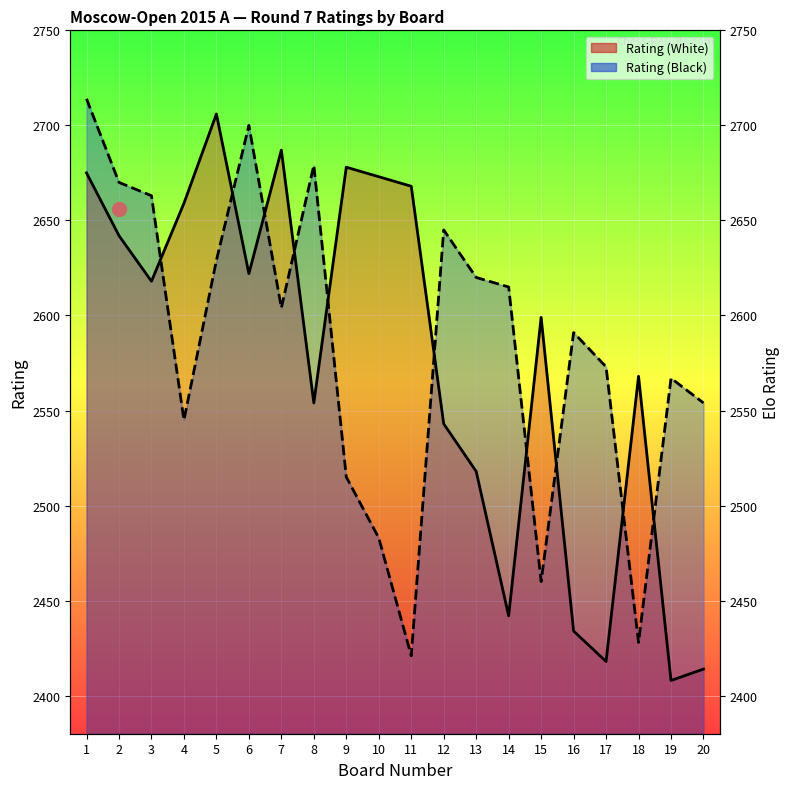

Count the number of categories in the chart.

20